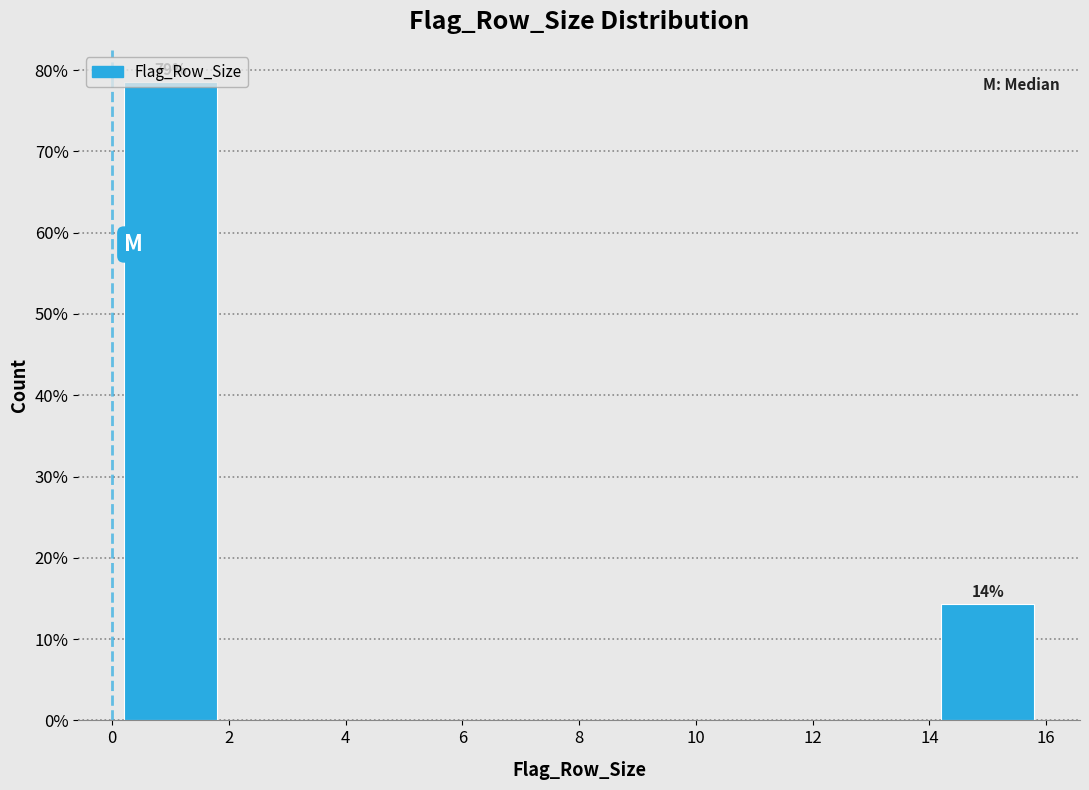

Over which range of the x-axis is the bar tallest?

0 to 2